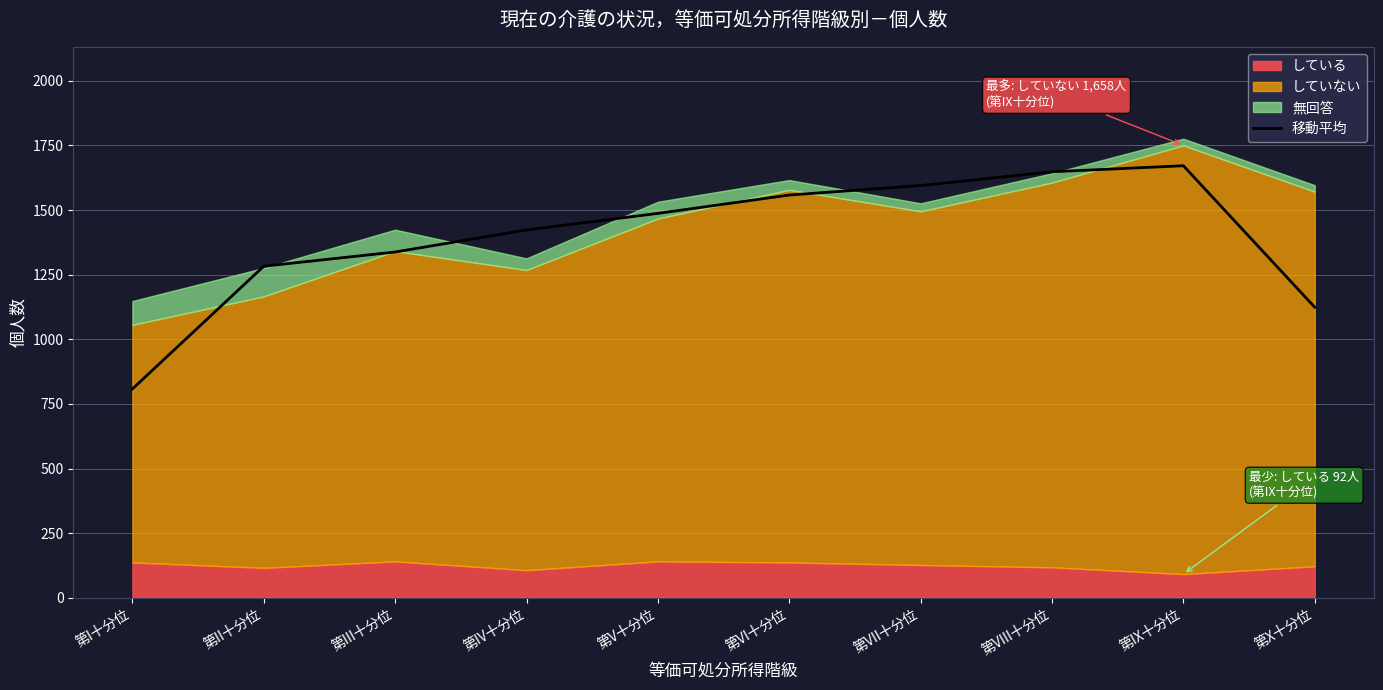

Reading right to left, extract all data points from this chart.

第X十分位=1124.0	第IX十分位=1671.3	第VIII十分位=1648.0	第VII十分位=1594.7	第VI十分位=1558.0	第V十分位=1487.0	第IV十分位=1423.0	第III十分位=1337.7	第II十分位=1282.7	第I十分位=808.0